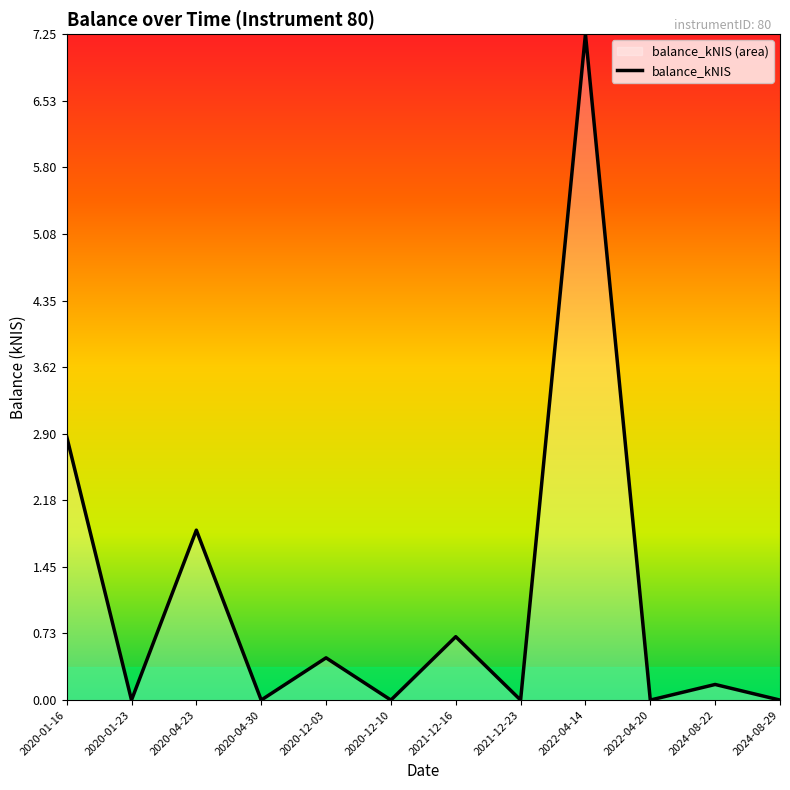

Does the chart display data point markers on the line(s)?

No